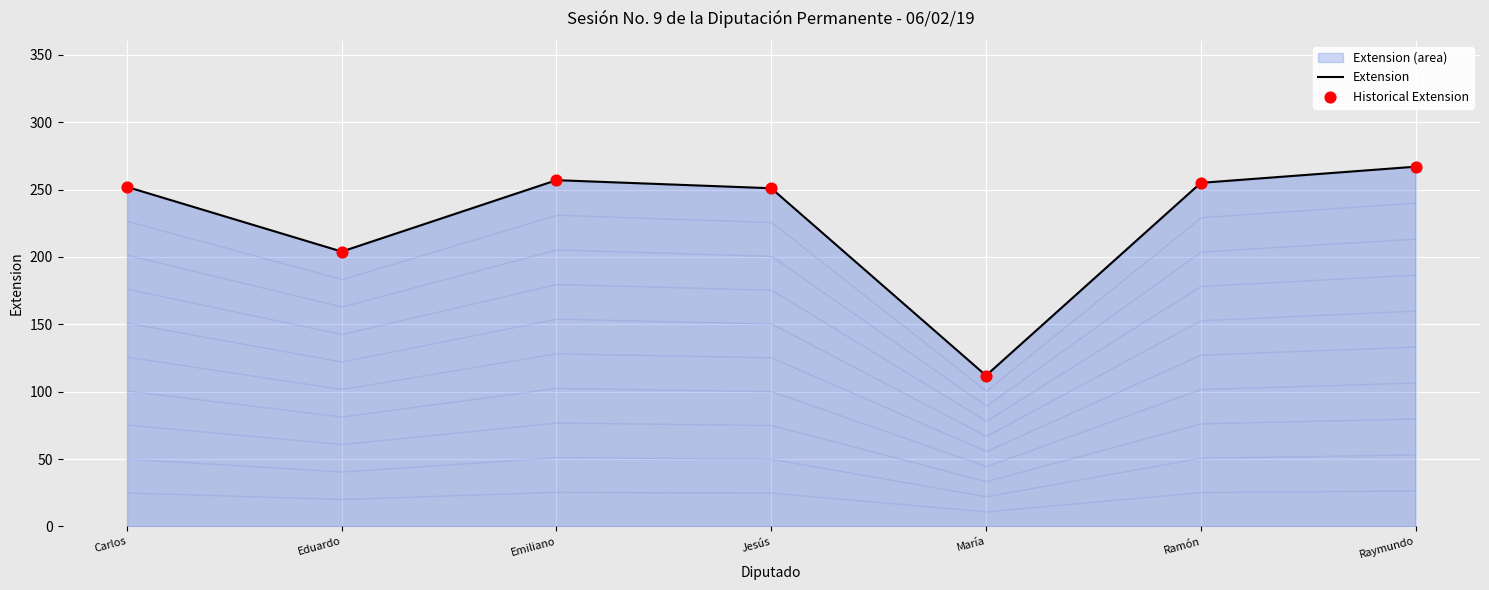

Which series has the widest spread of Y values?

Extension